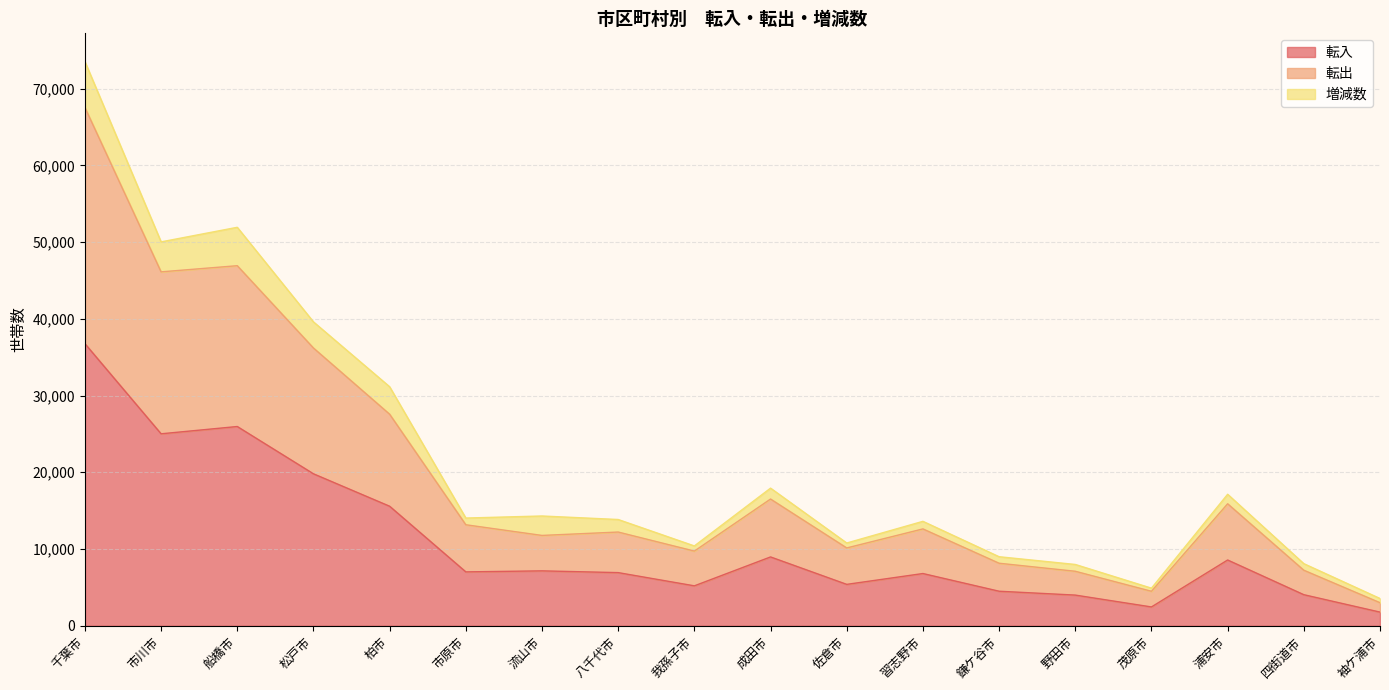

How many values in the 転入 series are below 7018?

9